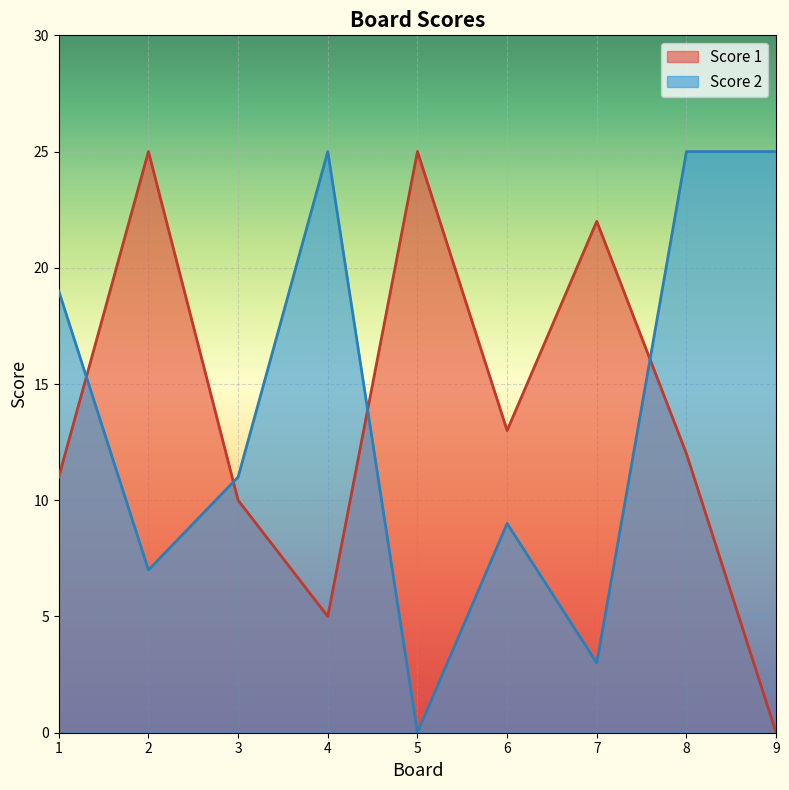

How many lines are shown in the chart?

2